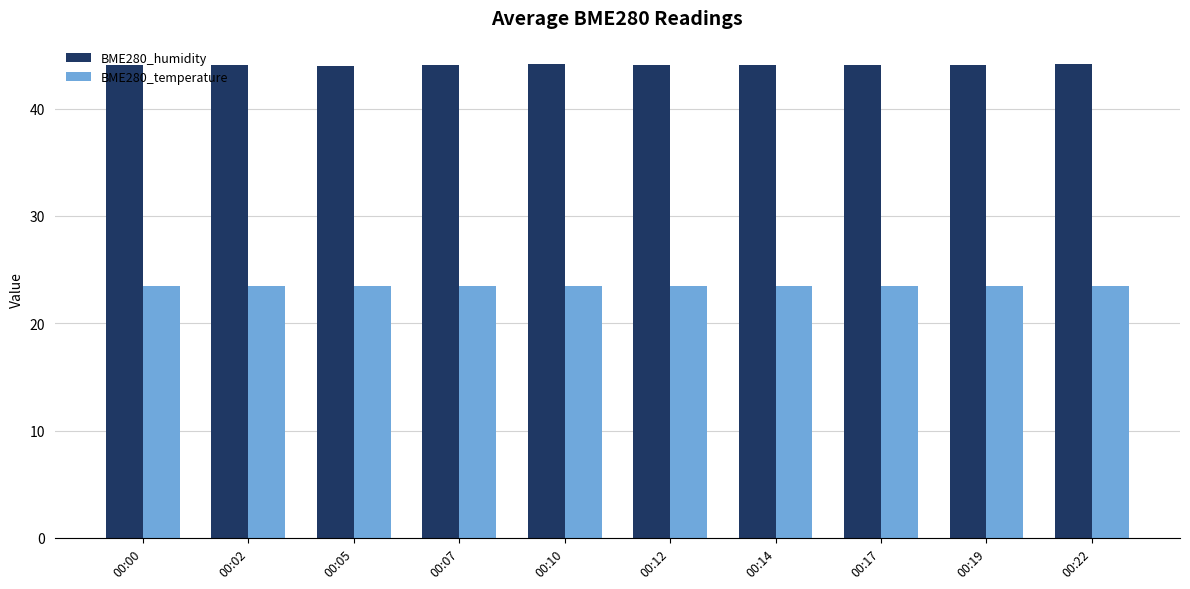

The BME280_humidity series shows 44.1 at 00:17. True or false?

True